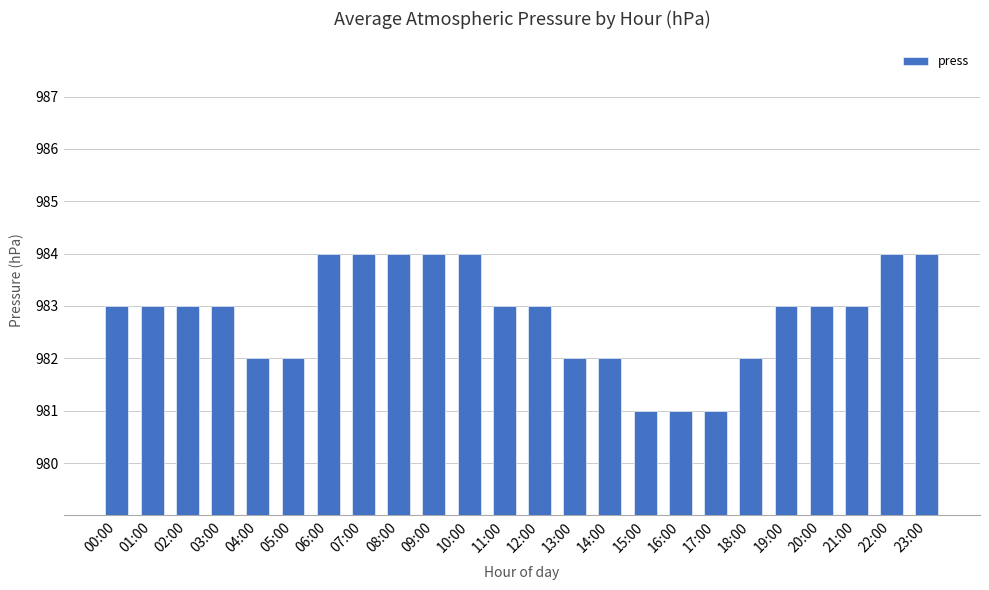

What is the label of the 12th bar from the right?

12:00